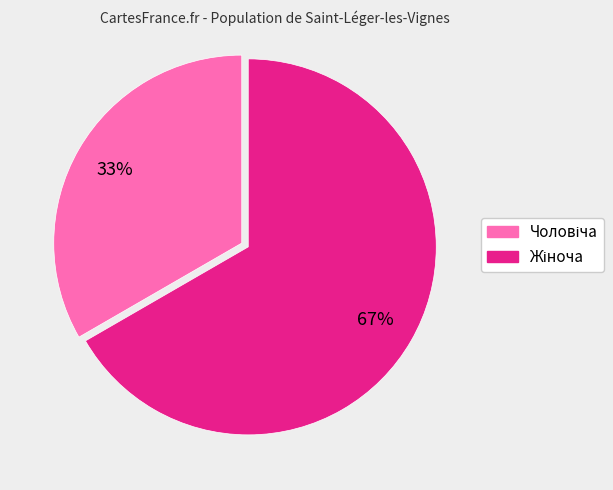

Is there a majority slice in this chart?

Yes